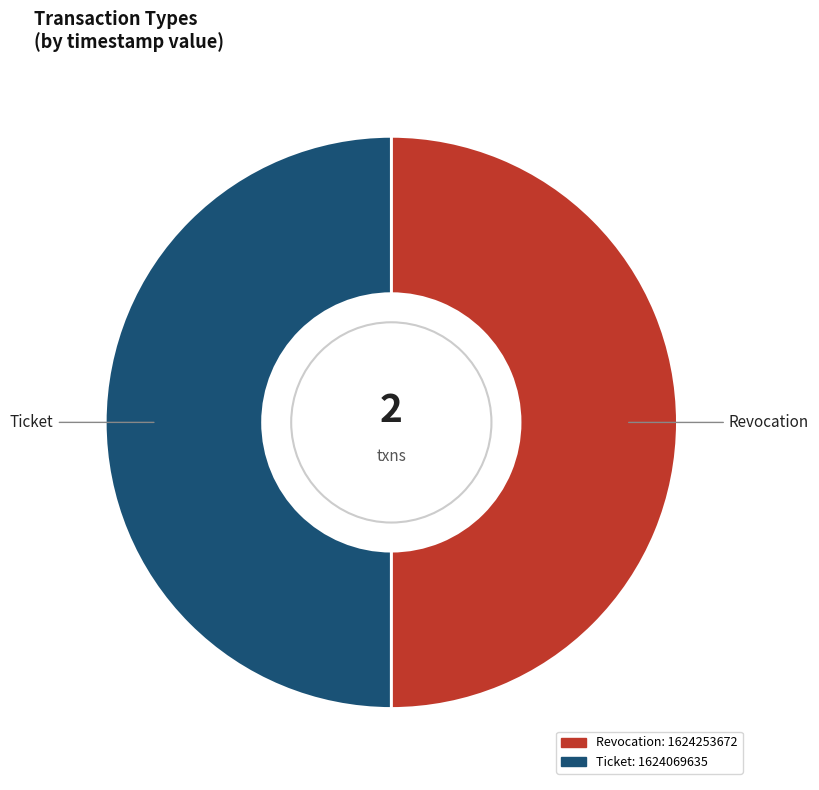

True or false: Ticket accounts for 50% of the total.

True